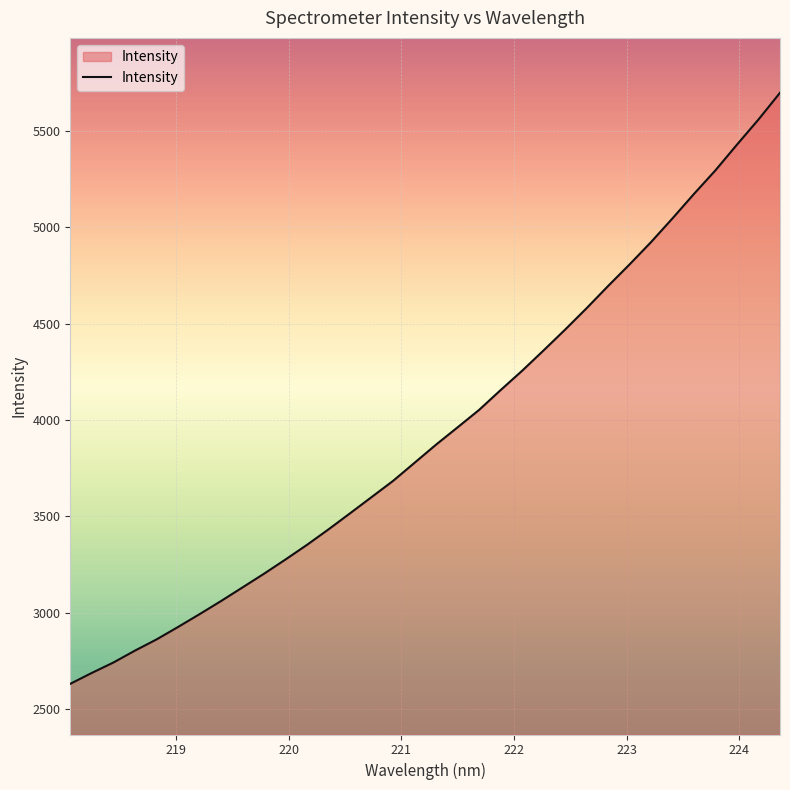

How many values exceed 3871?

17